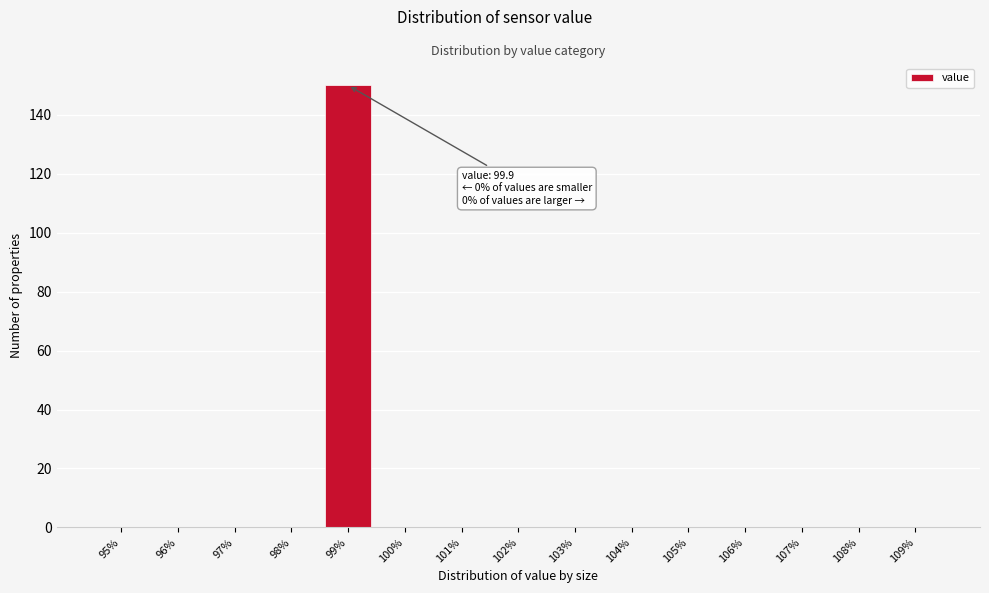

Reading left to right, what are all the values shown in this chart?

95%=0	96%=0	97%=0	98%=0	99%=150	100%=0	101%=0	102%=0	103%=0	104%=0	105%=0	106%=0	107%=0	108%=0	109%=0